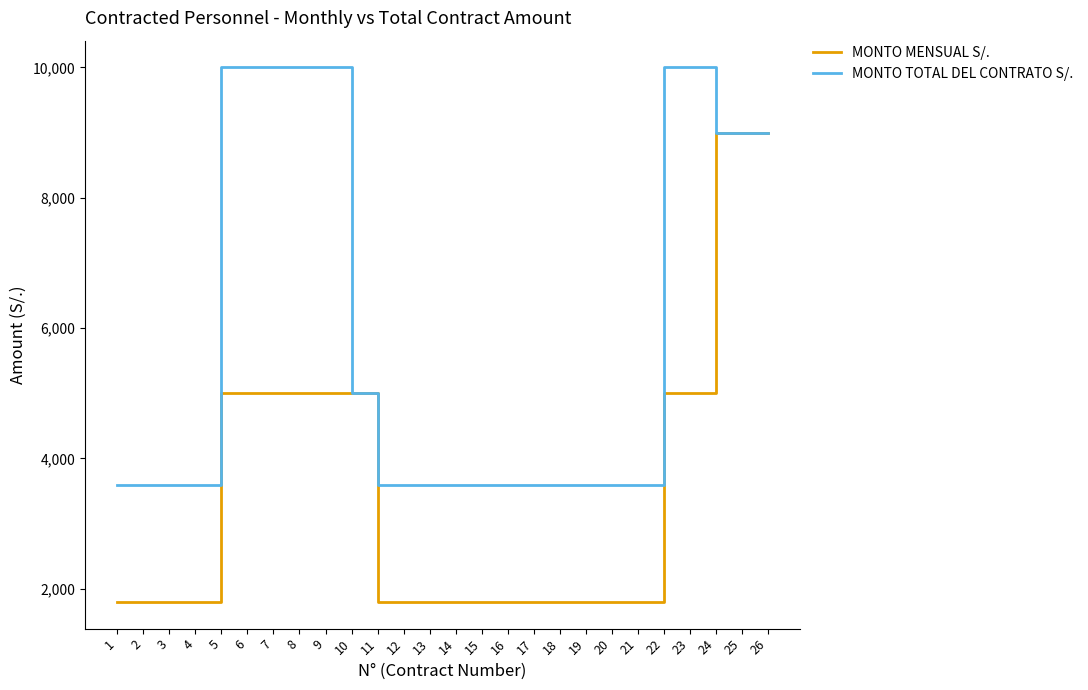

The MONTO TOTAL DEL CONTRATO S/. series shows 5846 at 12. True or false?

False